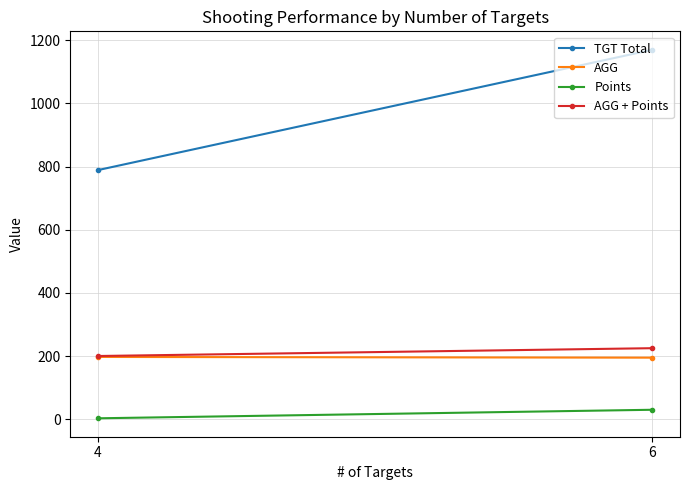

Is it true that AGG + Points equals 93.3 at 4?

False